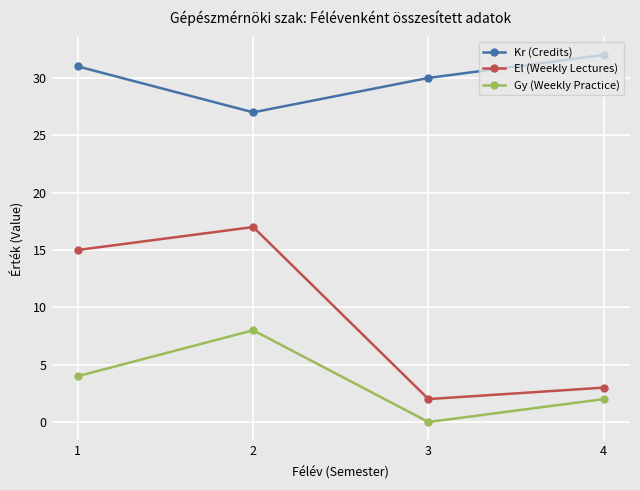

What is the value of the El (Weekly Lectures) point at the 3rd from the left?

2